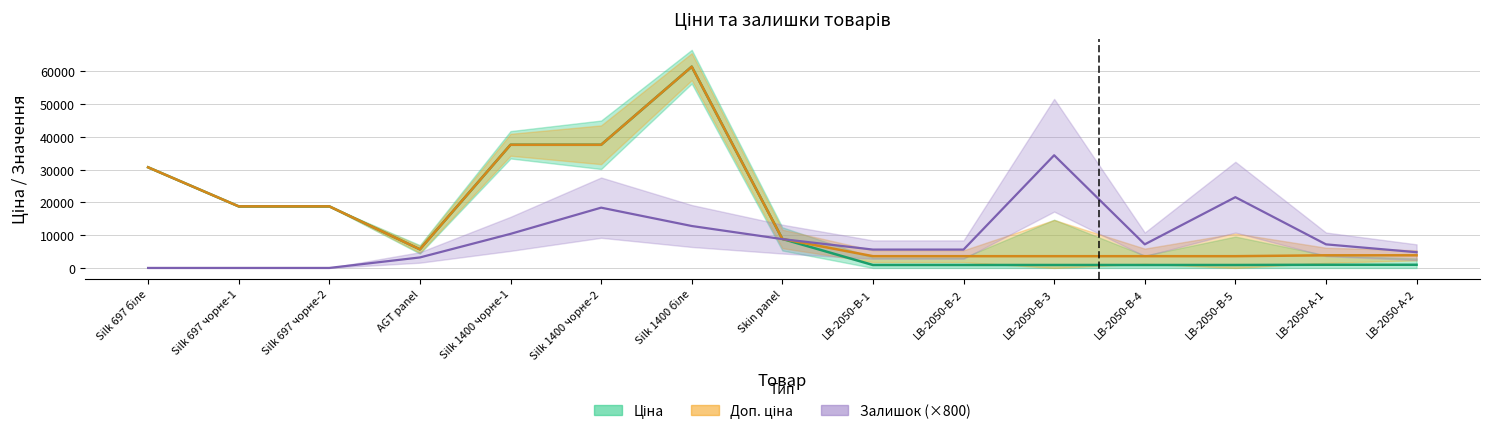

How many times do Залишок and Доп. ціна cross each other?

1